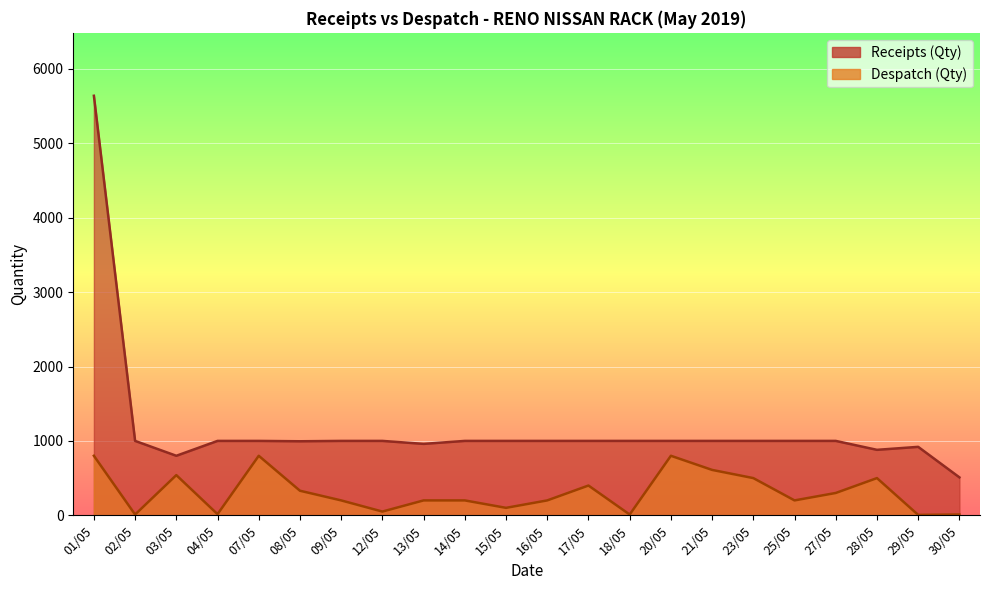

Rank the series by their average value, from highest to lowest.

Receipts (Qty), Despatch (Qty)